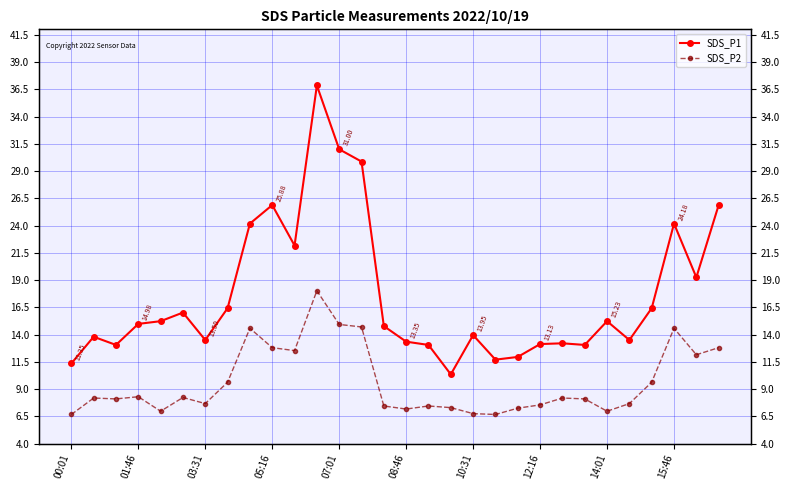

What is the sum of all SDS_P1 values?

527.3